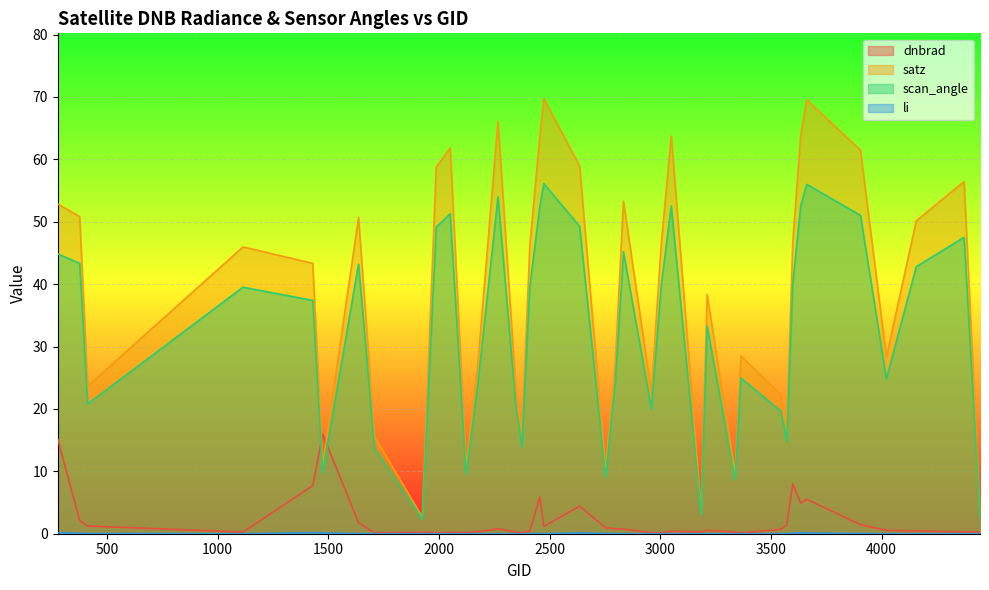

How many values in the scan_angle series are below 39?

20